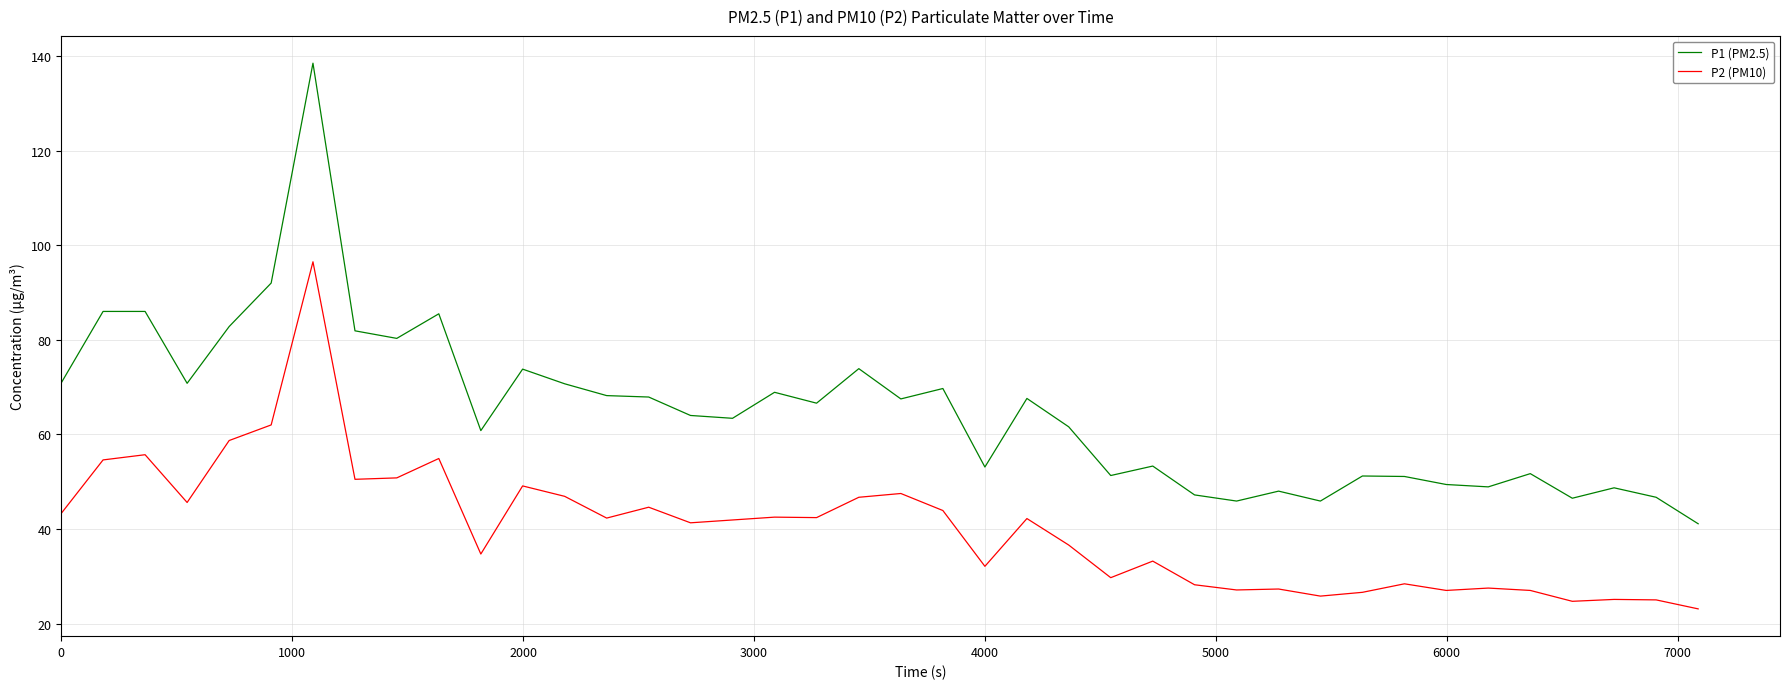

What is the average value of the P2 (PM10) series?

40.3